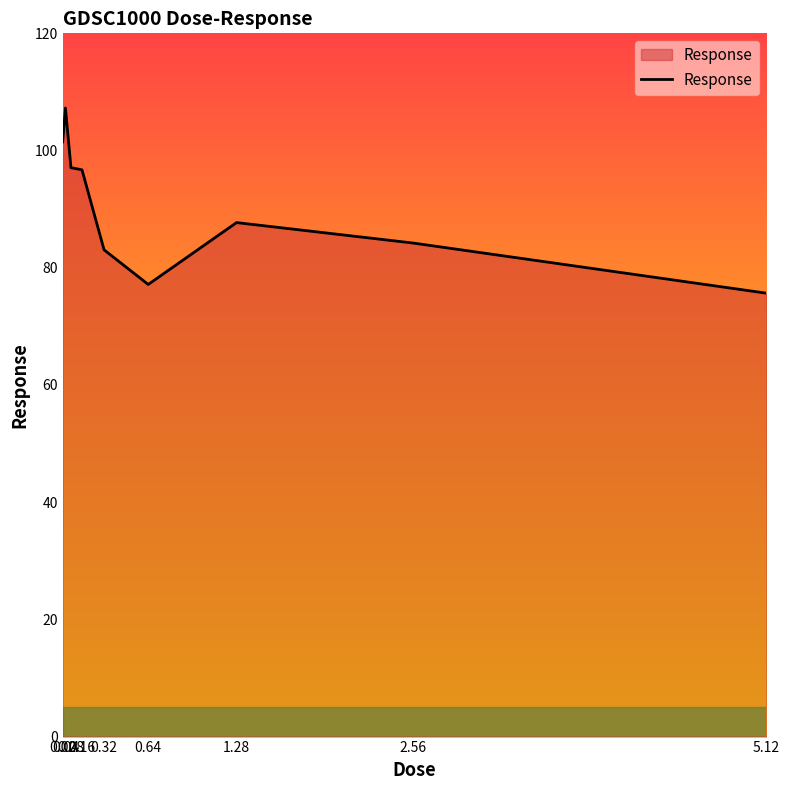

What is the difference between the maximum and minimum values?

31.6